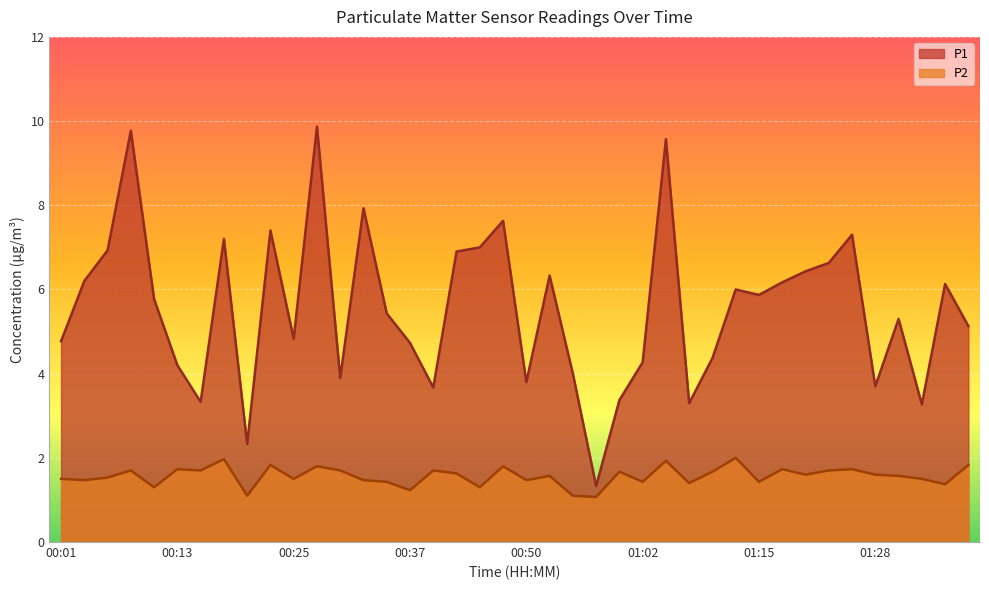

At 00:15, list the series in order from smallest to largest.

P2, P1